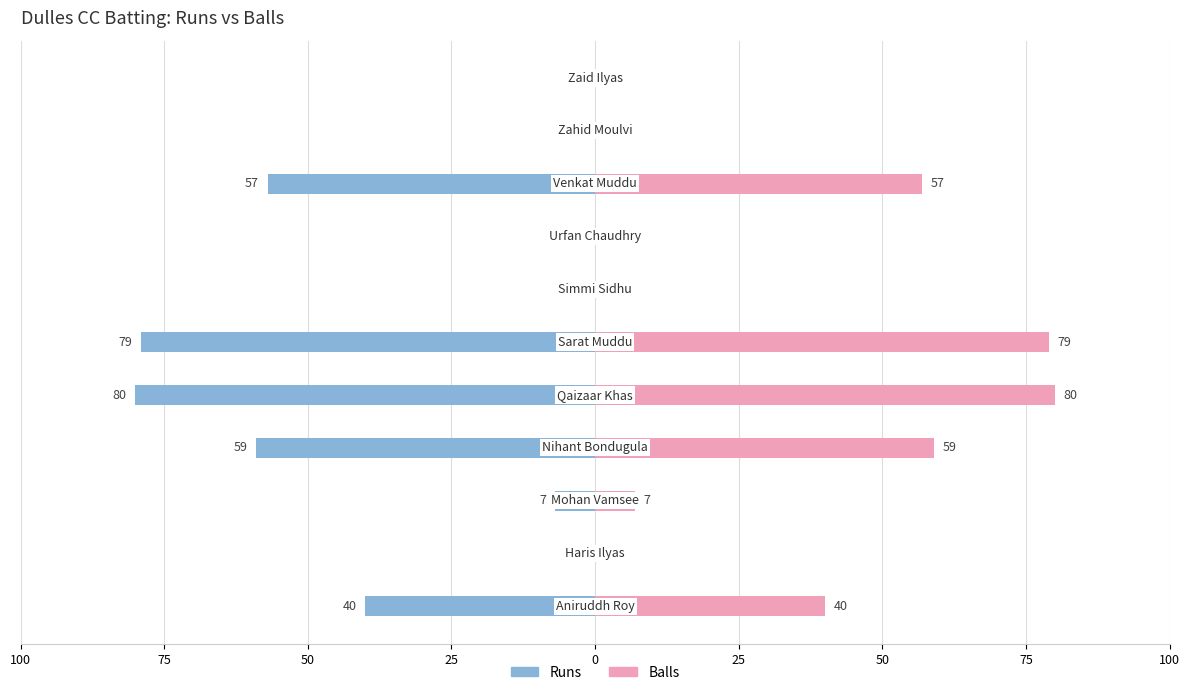

Reading left to right, list all the values displayed in this chart.

Runs: -40	0	-7	-59	-80	-79	0	0	-57	0	0
Balls: 40	0	7	59	80	79	0	0	57	0	0